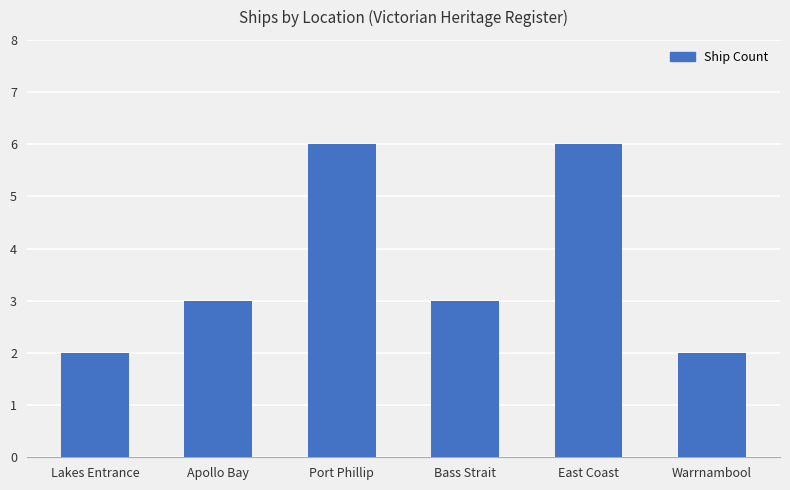

What is the difference between the maximum and minimum values?

4